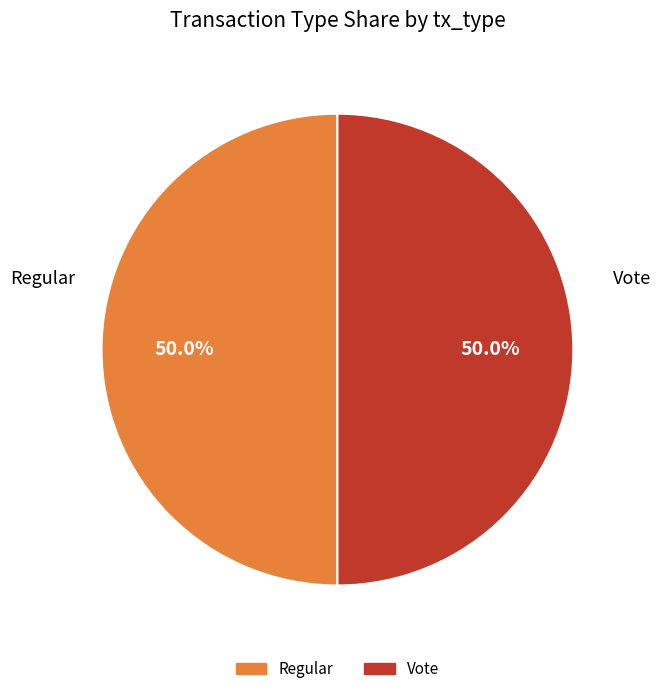

How many slices are in this pie chart?

2